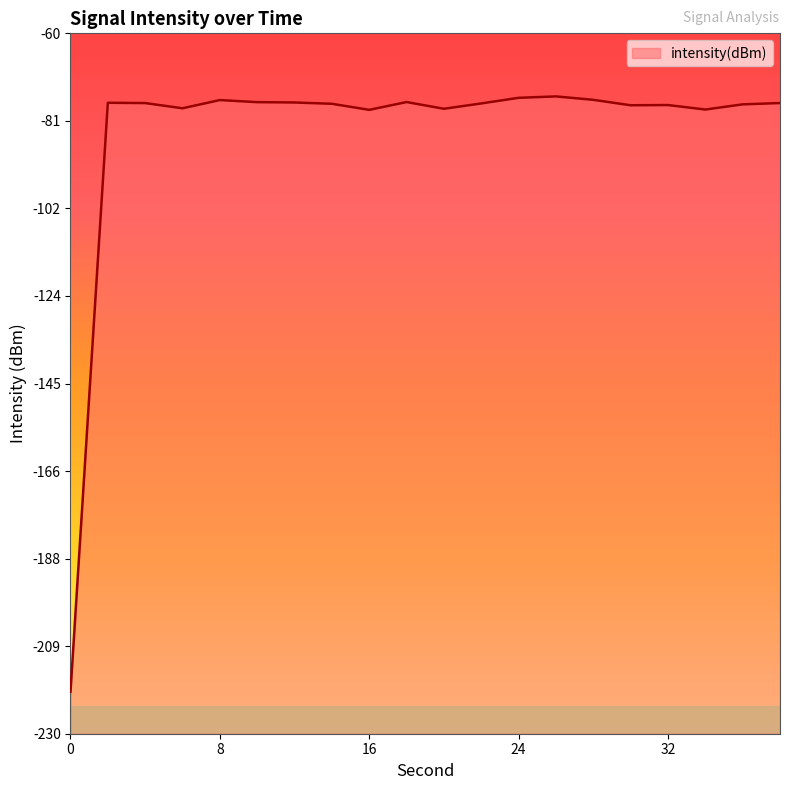

Reading left to right, extract all data points from this chart.

0=-219.8	2=-76.9	4=-76.9	6=-78.2	8=-76.2	10=-76.7	12=-76.8	14=-77.1	16=-78.6	18=-76.7	20=-78.3	22=-77.0	24=-75.7	26=-75.3	28=-76.1	30=-77.5	32=-77.4	34=-78.5	36=-77.2	38=-76.9